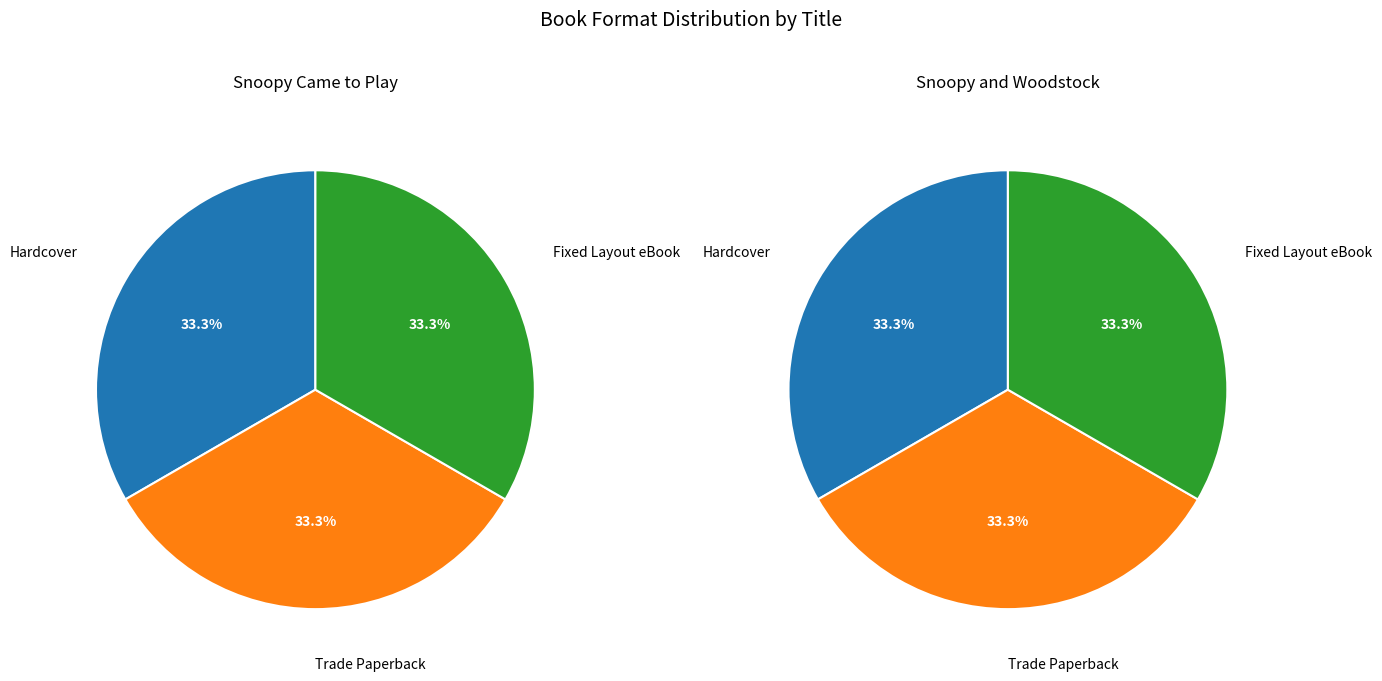

To the nearest percent, what percentage of the pie is Snoopy and Woodstock?

33%